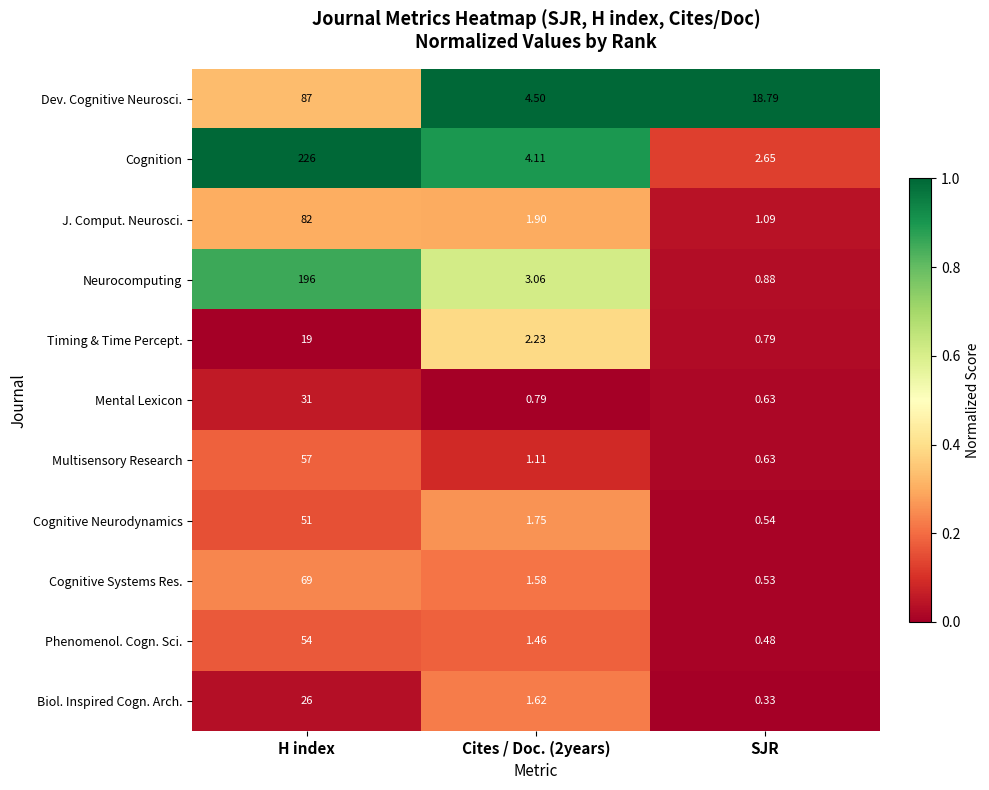

Where is Dev. Cognitive Neurosci. nearest to the value 45?

SJR